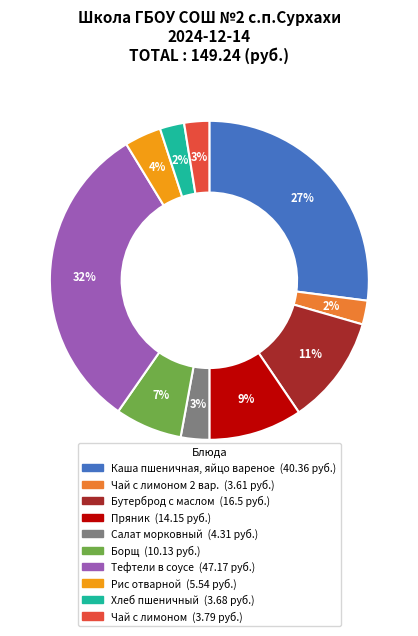

Is there a majority slice in this chart?

No